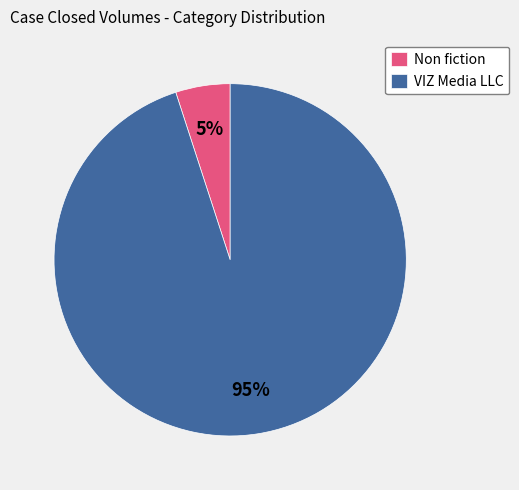

True or false: VIZ Media LLC accounts for 99% of the total.

False